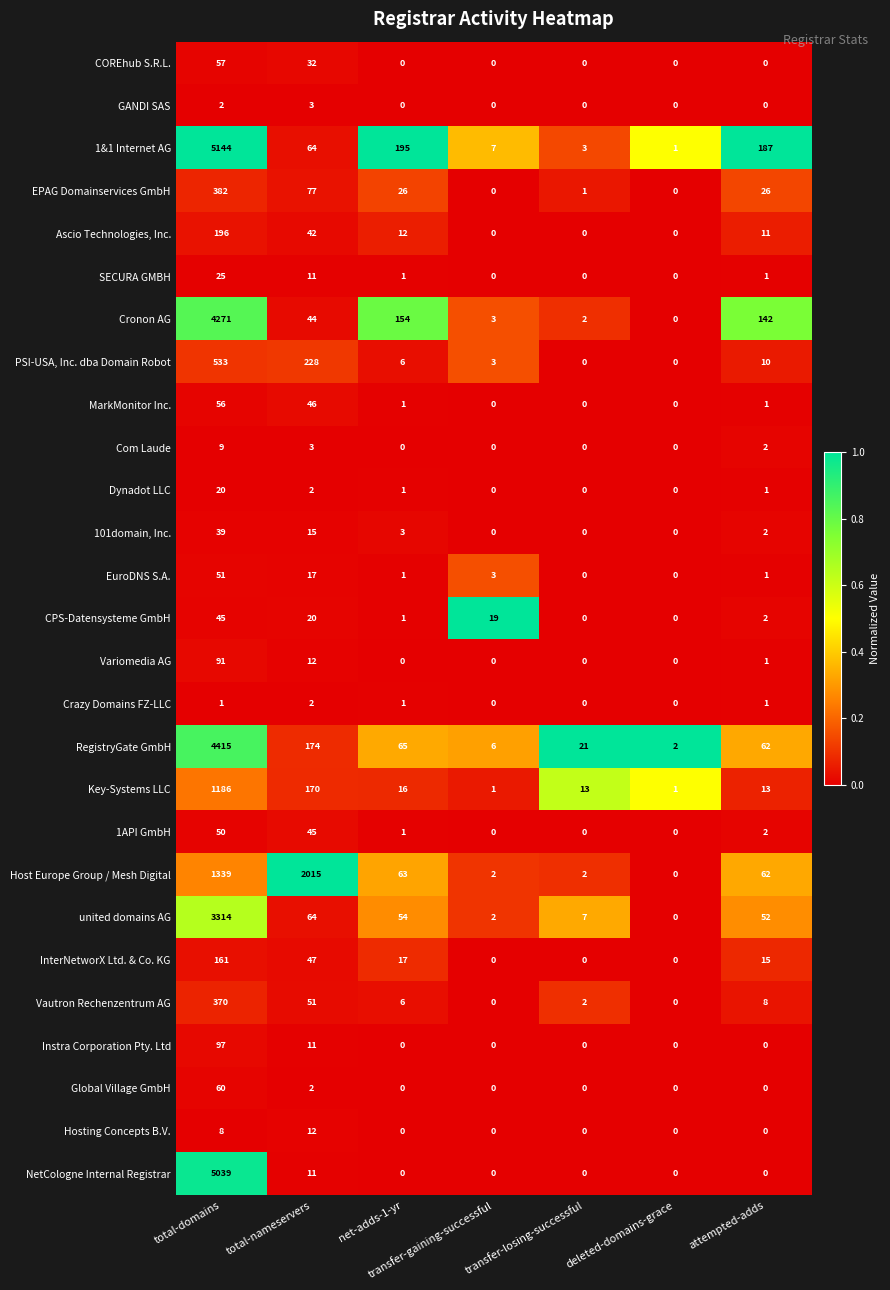

What is the difference between the NetCologne Internal Registrar values at net-adds-1-yr and total-domains?

5039